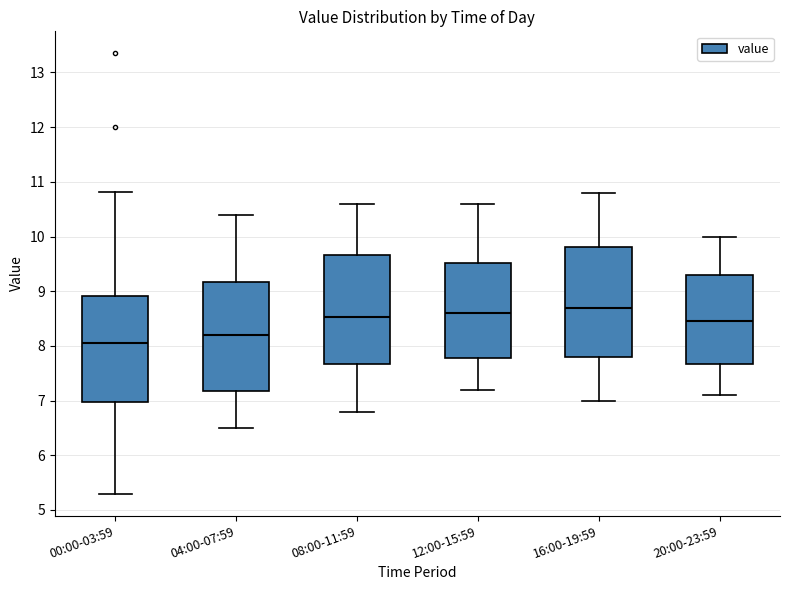

Which box has the lowest median line?

00:00-03:59